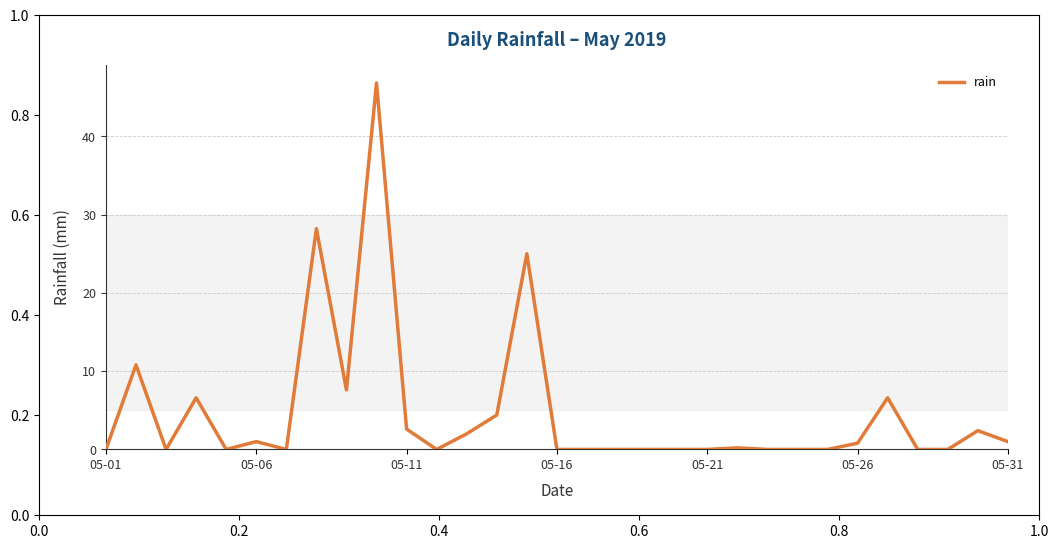

What is the greatest value displayed?

46.8